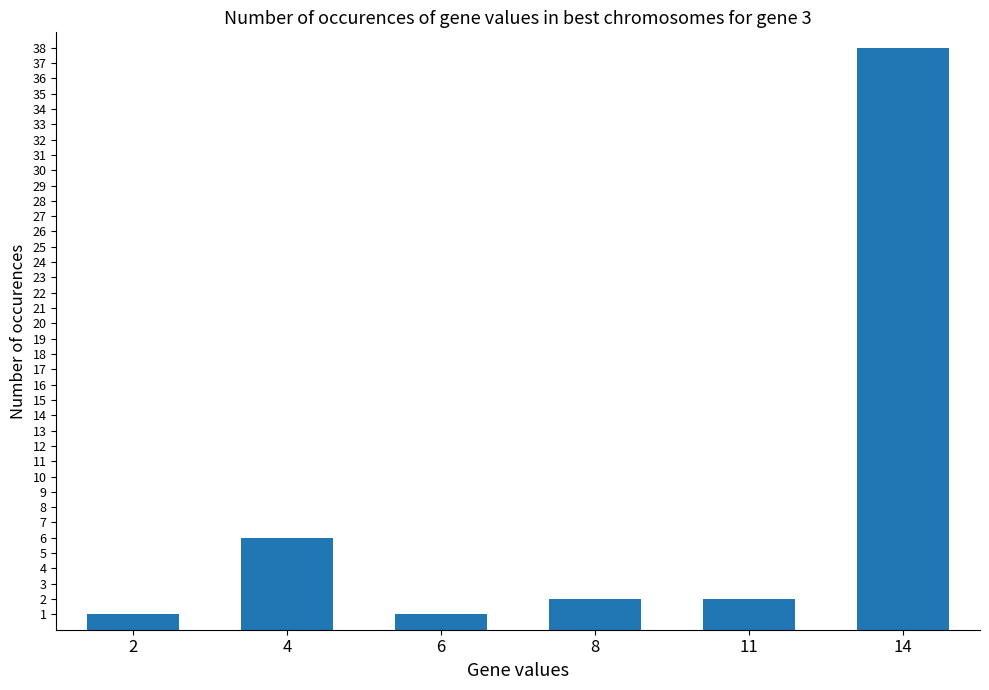

What is the maximum value shown in the chart?

38